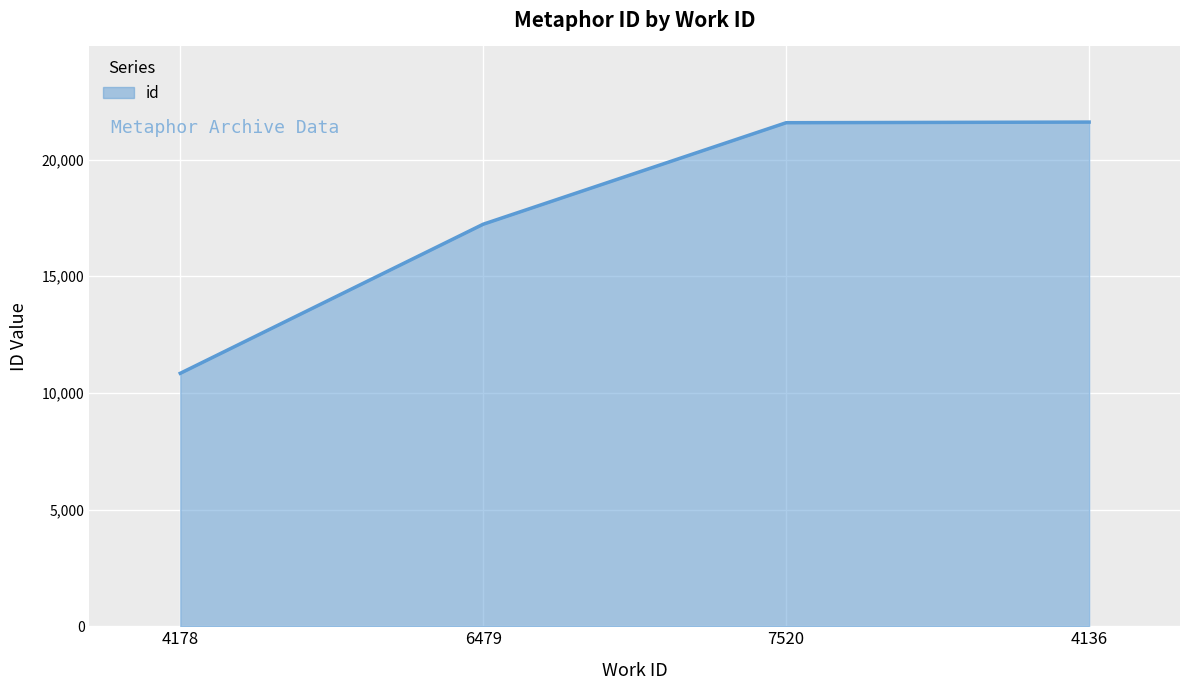

What is the change in value from 4178 to 6479?

+6389